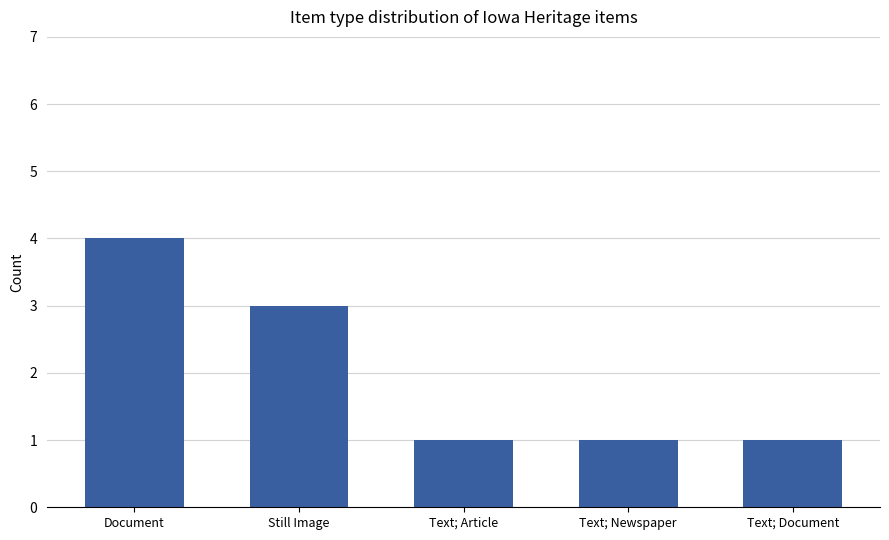

Between Still Image and Text; Newspaper, which is larger?

Still Image